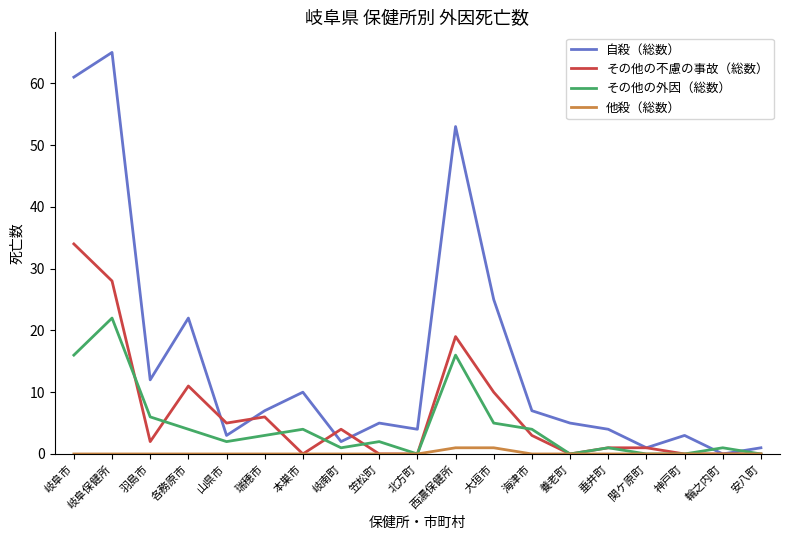

What is the total value across all series at 神戸町?

3